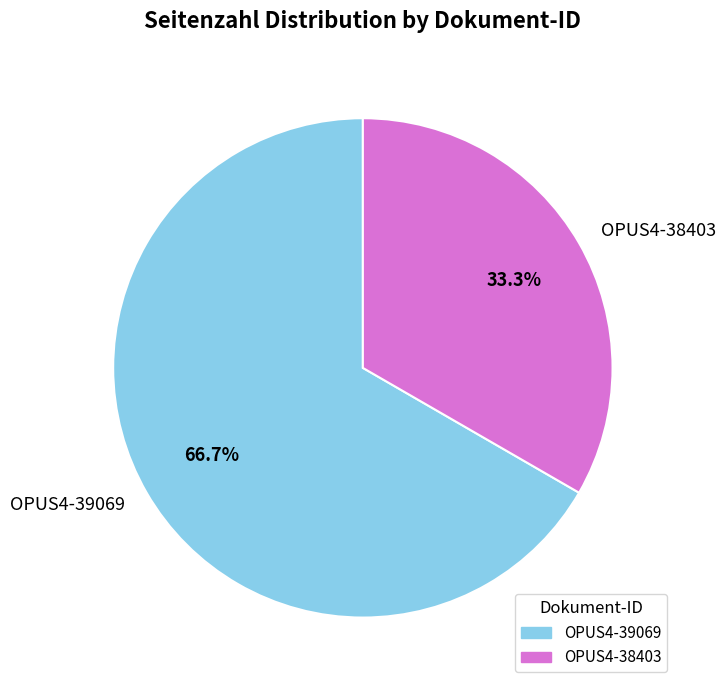

What is the ratio of the value at OPUS4-39069 to the value at OPUS4-38403?

2.0